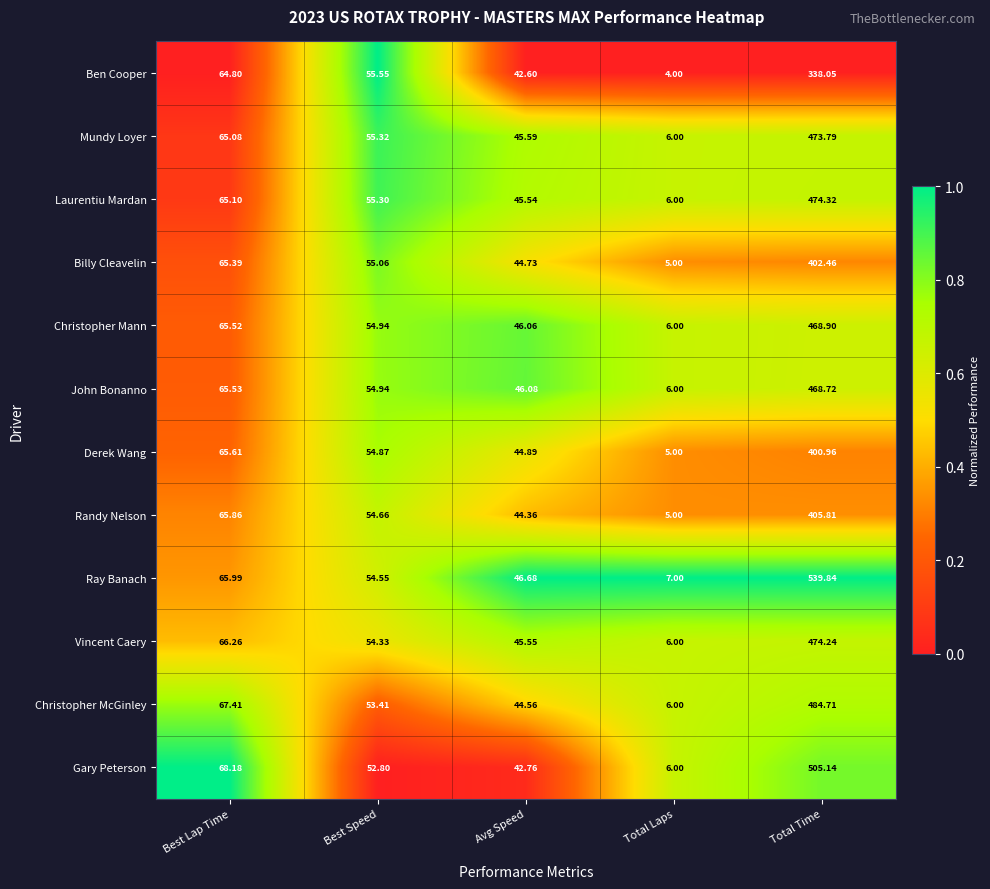

Which series has the largest range (max minus min)?

Ray Banach